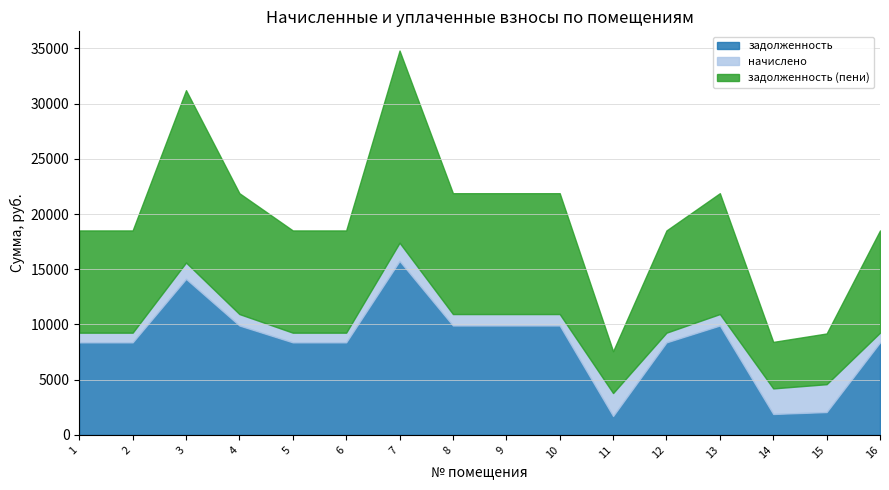

Reading left to right, extract all data points from this chart.

задолженность: 8380.9	8380.9	14130.6	9907.7	8380.9	8380.9	15754.8	9907.7	9907.7	9907.7	1712.0	8380.9	9907.7	1894.5	2068.9	8380.9
начислено: 877.7	877.7	1479.9	1037.6	877.7	877.7	1650.0	1037.6	1037.6	1037.6	2078.6	877.7	1037.6	2316.8	2524.3	877.7
задолженность (пени): 9258.7	9258.7	15610.5	10945.3	9258.7	9258.7	17404.8	10945.3	10945.3	10945.3	3790.6	9258.7	10945.3	4211.2	4593.2	9258.7